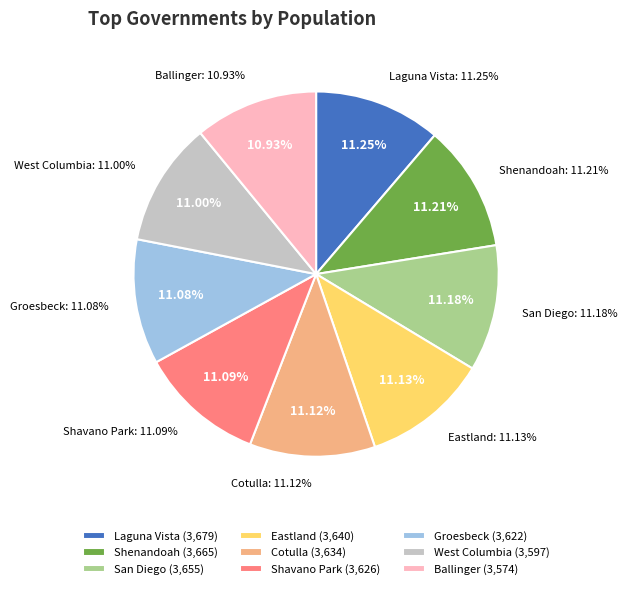

To the nearest percent, what is the combined percentage of West Columbia and Ballinger?

22%